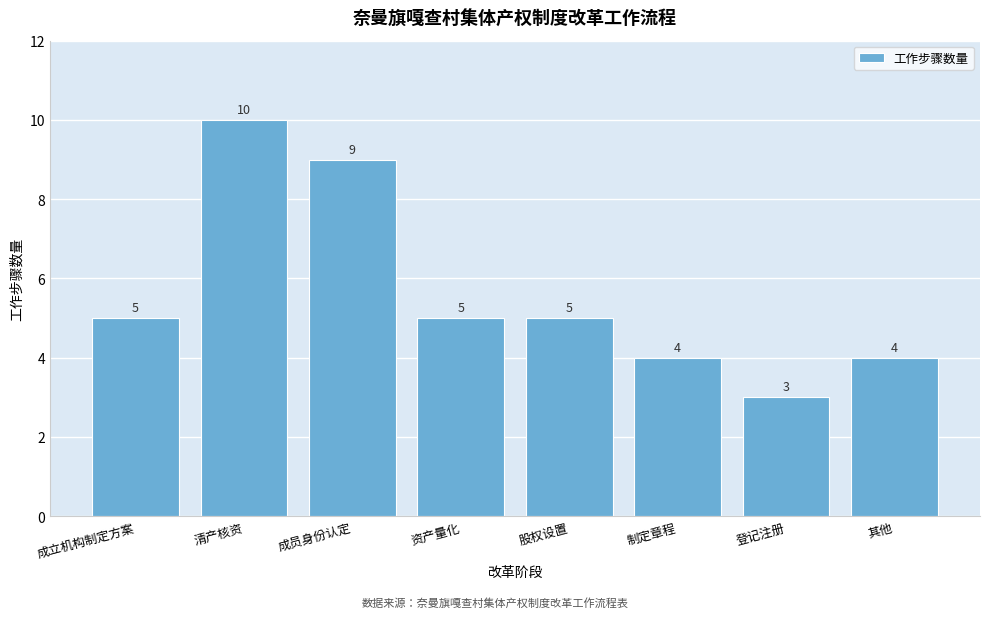

Reading right to left, transcribe all the data shown in this chart.

4	3	4	5	5	9	10	5